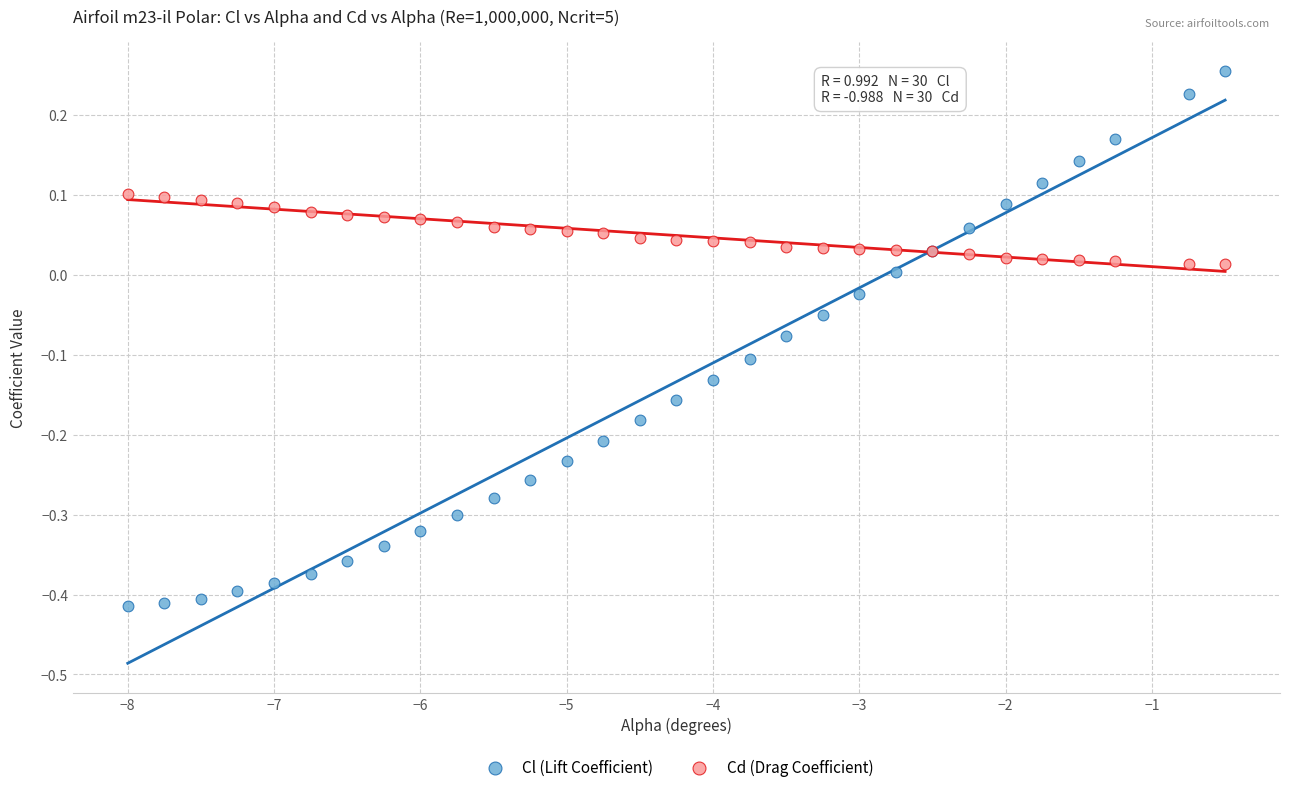

Which series reaches the maximum Y coordinate?

Cl (Lift Coefficient)